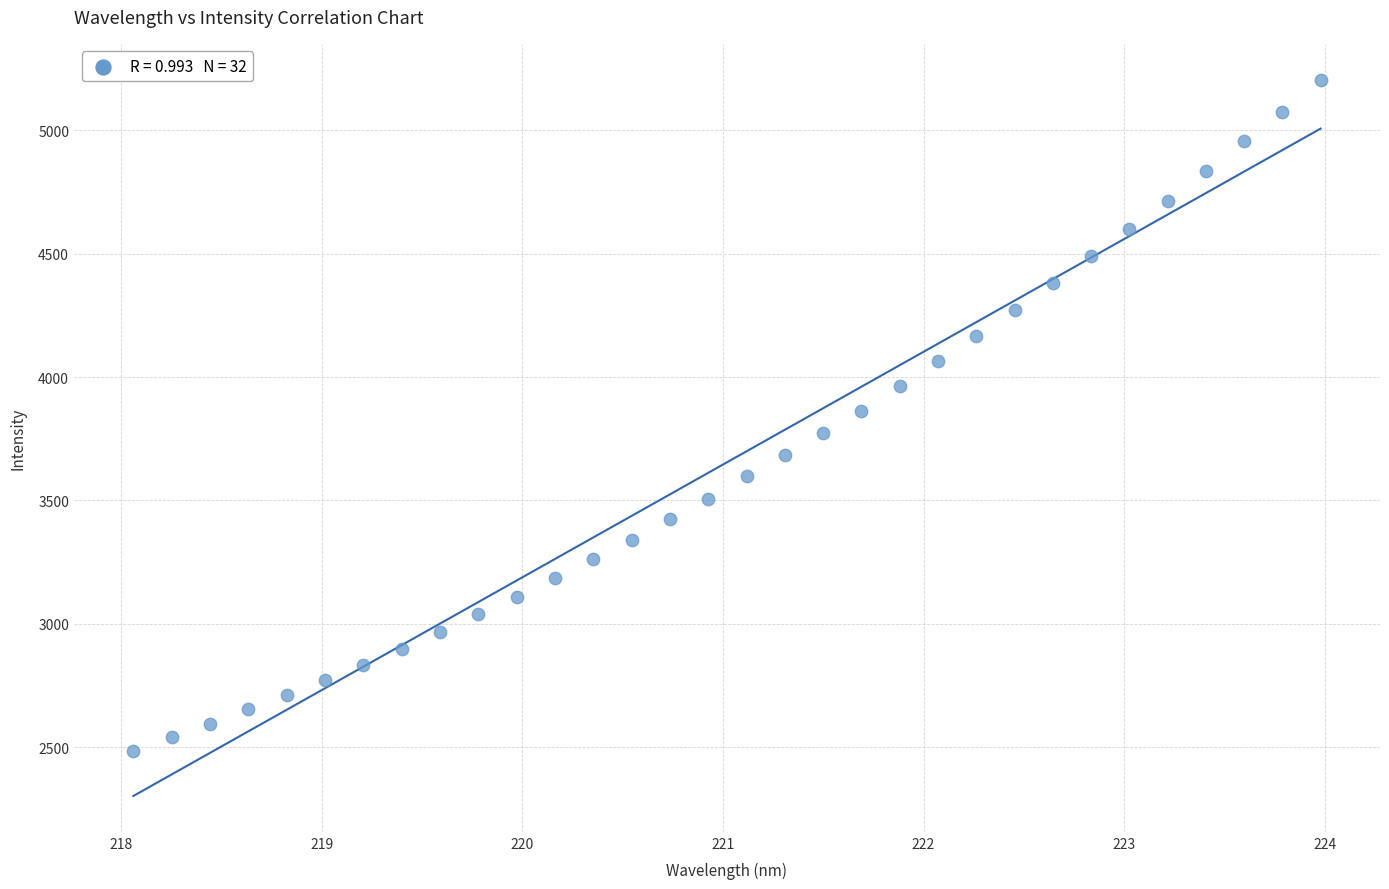

What is the range of Y values (max minus min)?

2718.2